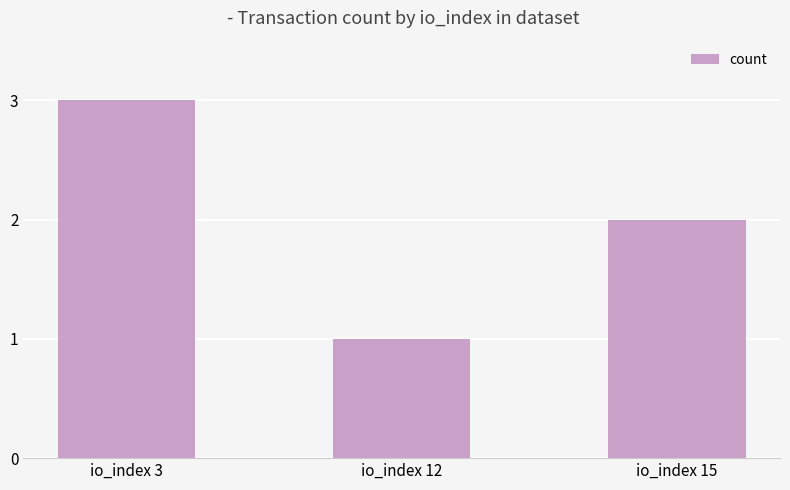

What value does the data have at io_index 15?

2